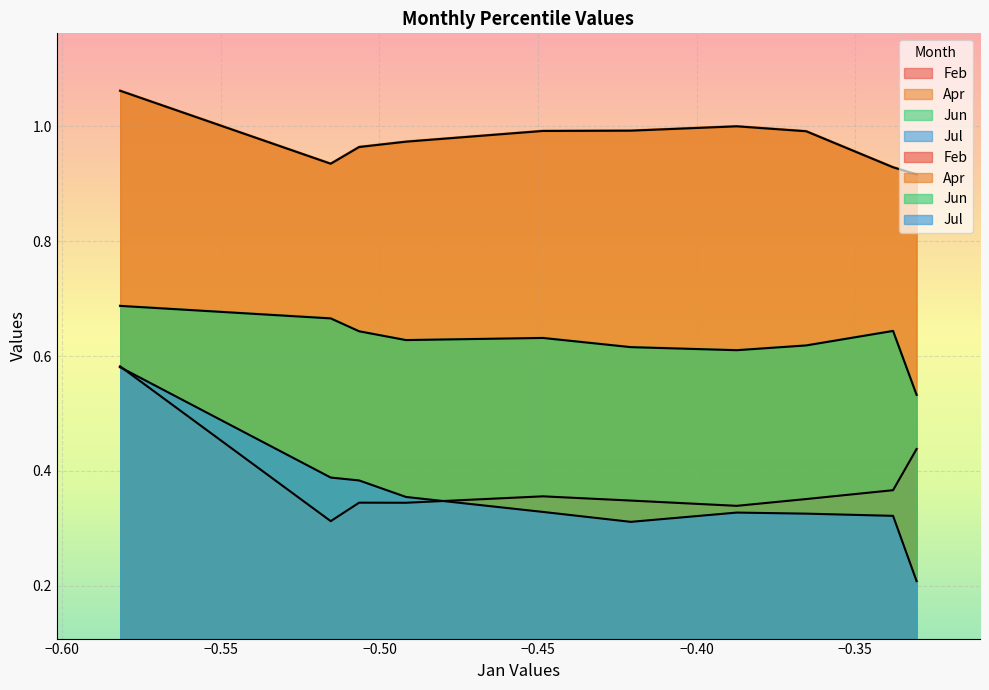

What is the total value across all series at pct85?

2.3